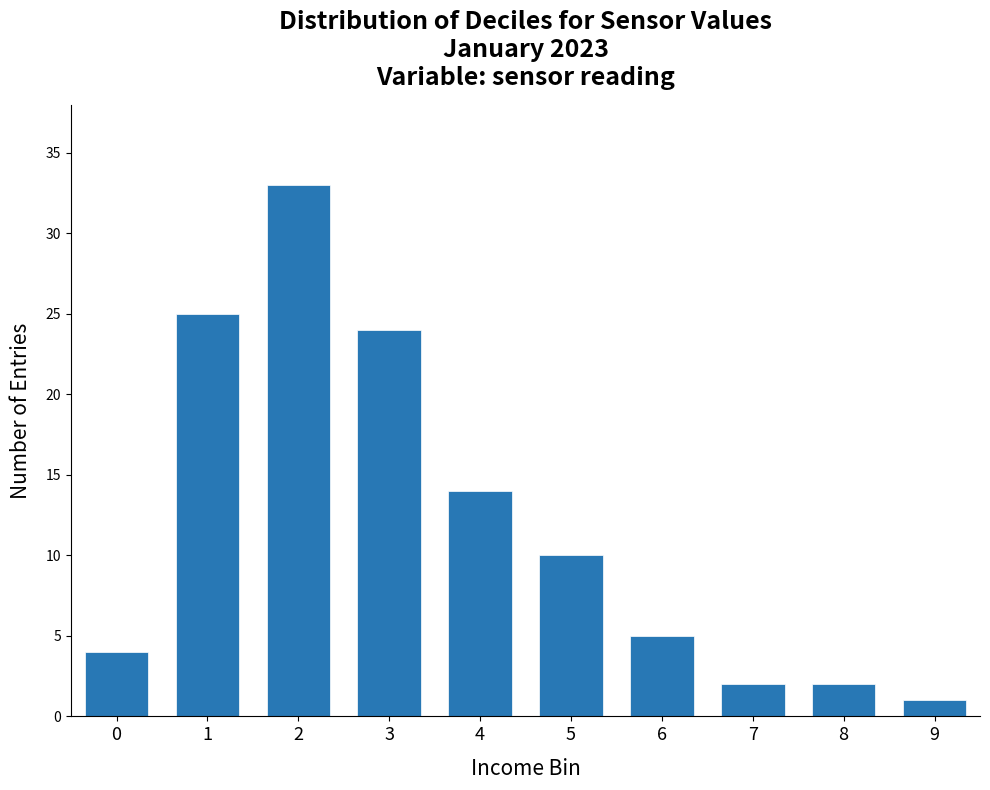

Reading right to left, transcribe all the data shown in this chart.

9=1	8=2	7=2	6=5	5=10	4=14	3=24	2=33	1=25	0=4